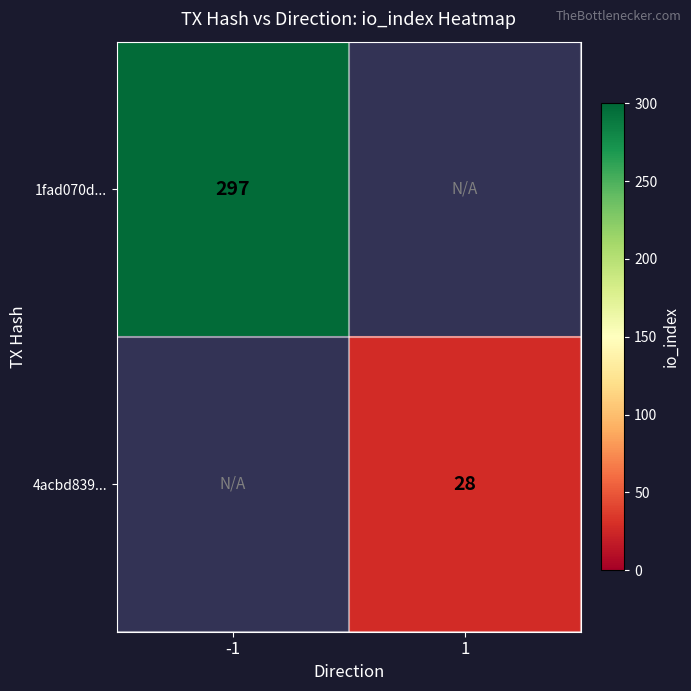

True or false: 4acbd839... has a value of 40 at 1.

False